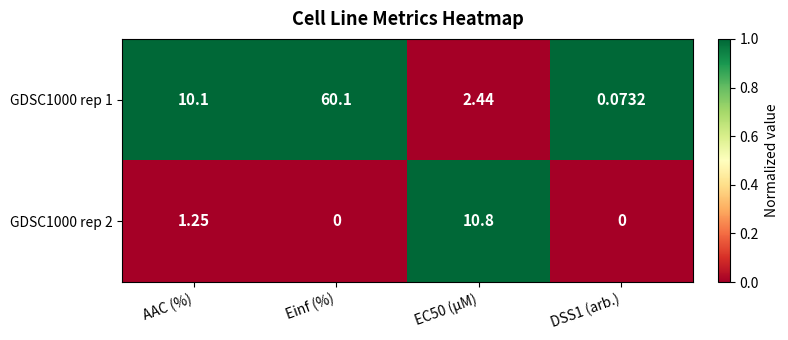

Where is GDSC1000 rep 2 nearest to the value 5?

AAC (%)